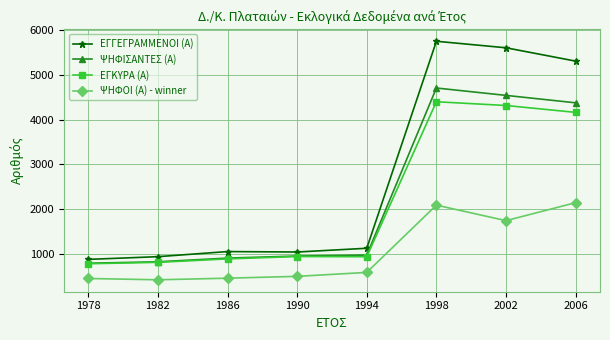

At 1998, list the series in order from largest to smallest.

ΕΓΓΕΓΡΑΜΜΕΝΟΙ (Α), ΨΗΦΙΣΑΝΤΕΣ (Α), ΕΓΚΥΡΑ (Α), ΨΗΦΟΙ (Α) - winner